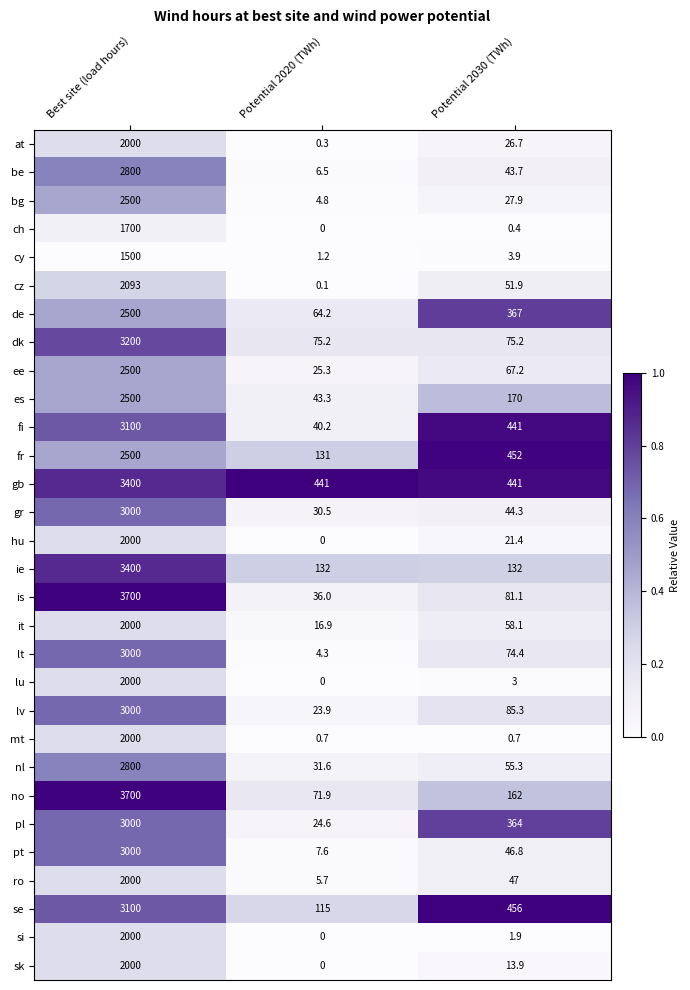

Between Best site (load hours) and Potential 2020 (TWh), which series saw the biggest shift?

is